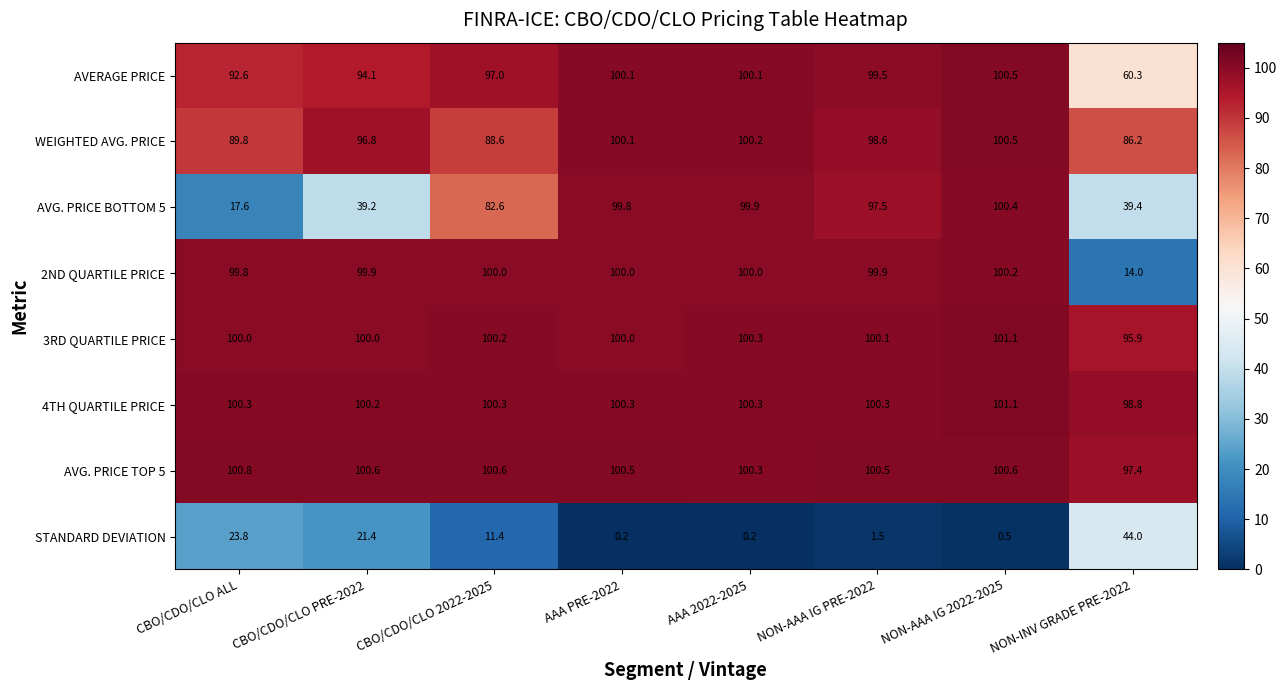

What is the sum of all AVG. PRICE TOP 5 values?

801.3